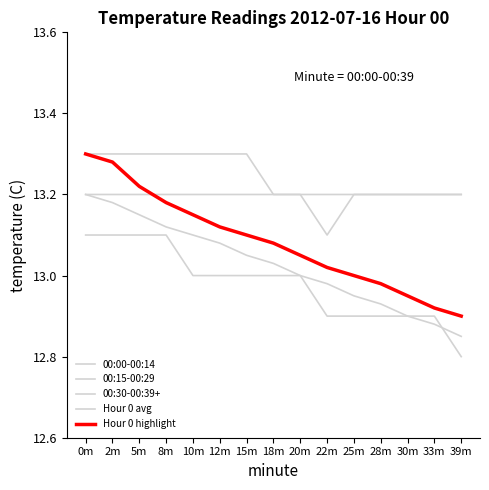

Is the value of 00:15-00:29 at 20m greater than the value of Hour 0 avg at 8m?

Yes